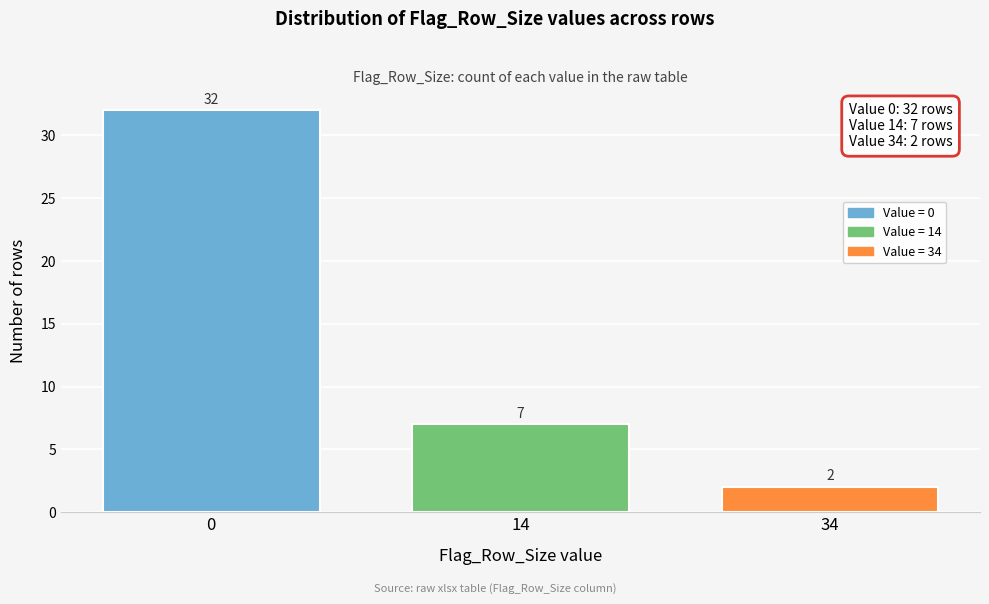

Reading left to right, transcribe all the data shown in this chart.

0=32	14=7	34=2